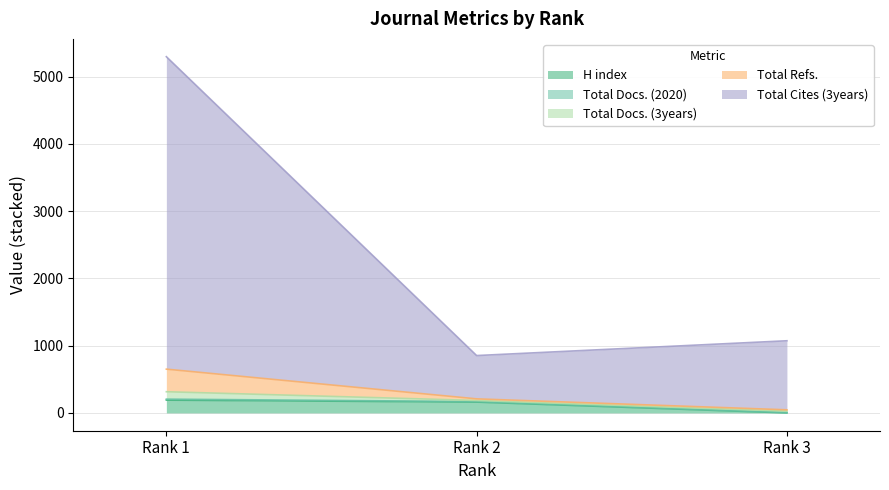

What is the total value across all series at Rank 2?

1223